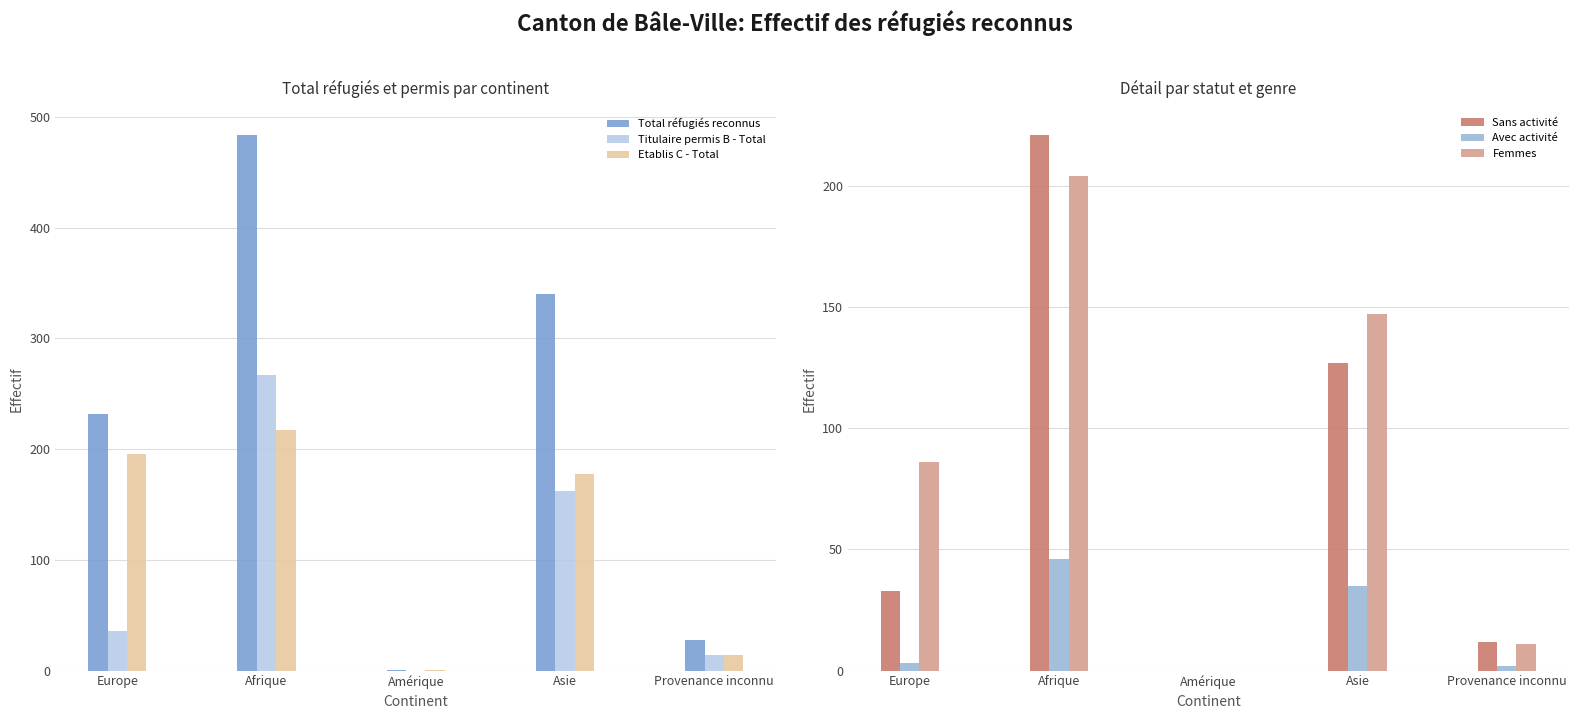

Reading left to right, what are all the values shown in this chart?

Total réfugiés reconnus: 232	484	1	340	28
Titulaire permis B - Total: 36	267	0	162	14
Etablis C - Total: 196	217	1	178	14
Sans activité: 33	221	0	127	12
Avec activité: 3	46	0	35	2
Femmes: 86	204	0	147	11